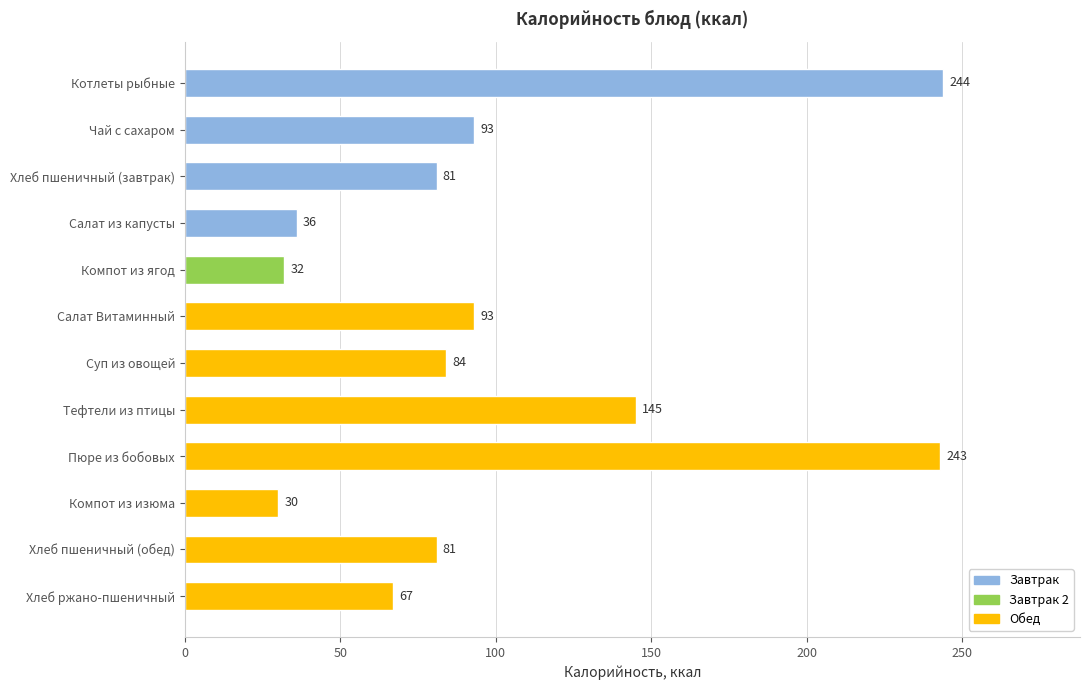

The value at Котлеты рыбные is 244. True or false?

True